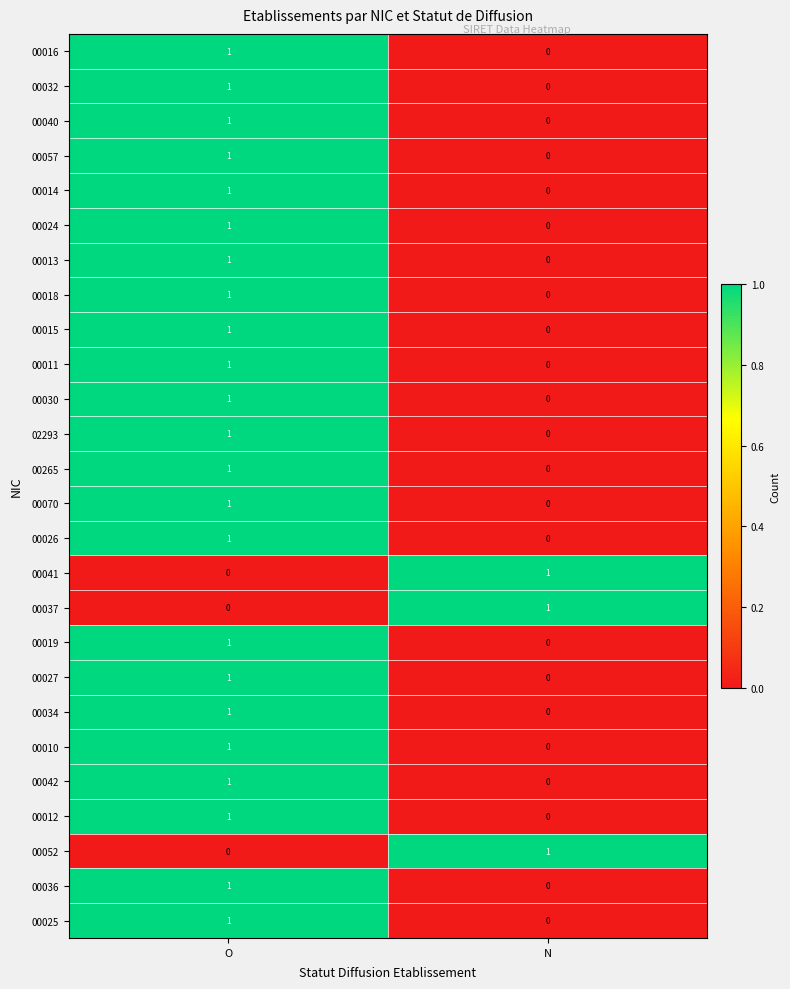

Which category has the highest value in the 00016 series?

O